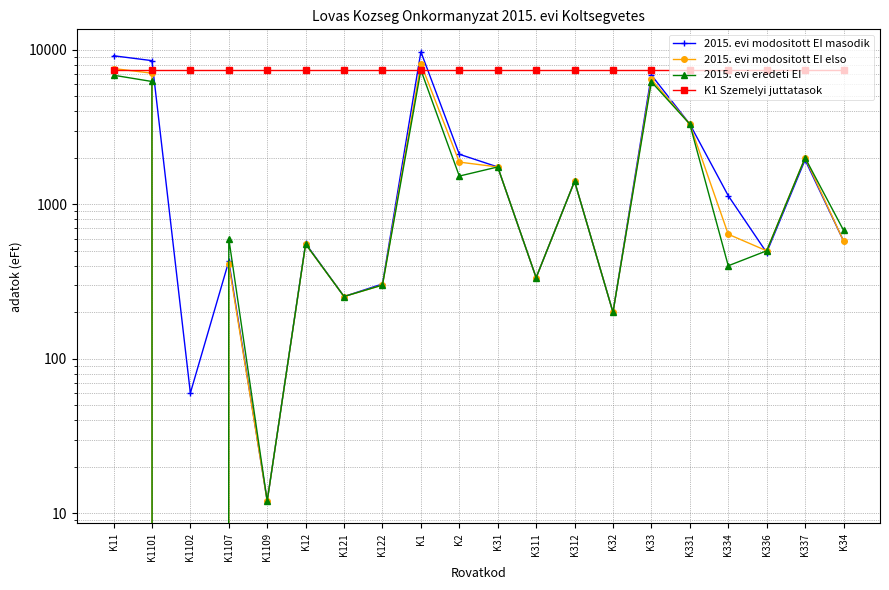

True or false: 2015. evi eredeti EI and 2015. evi modositott EI elso cross at least once.

False